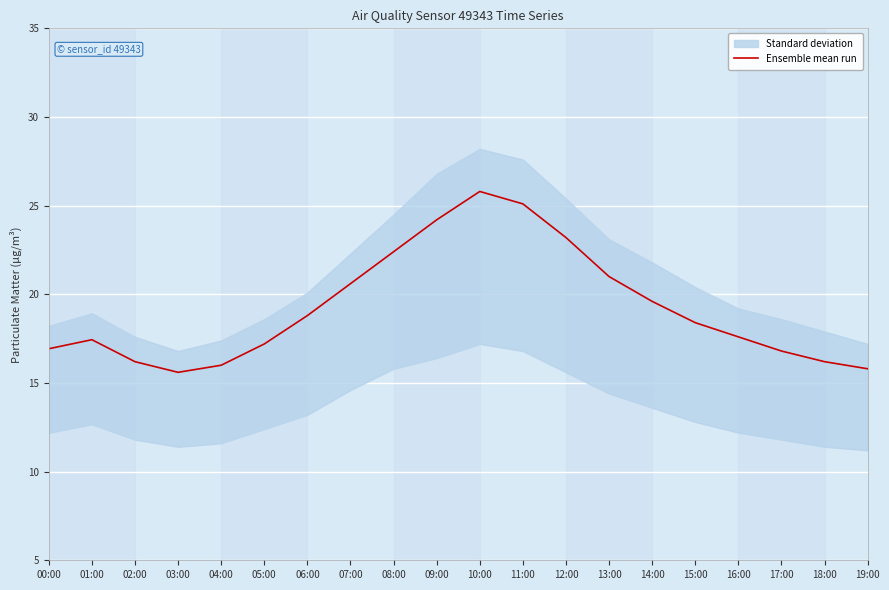

What is the sum of all values?

384.9